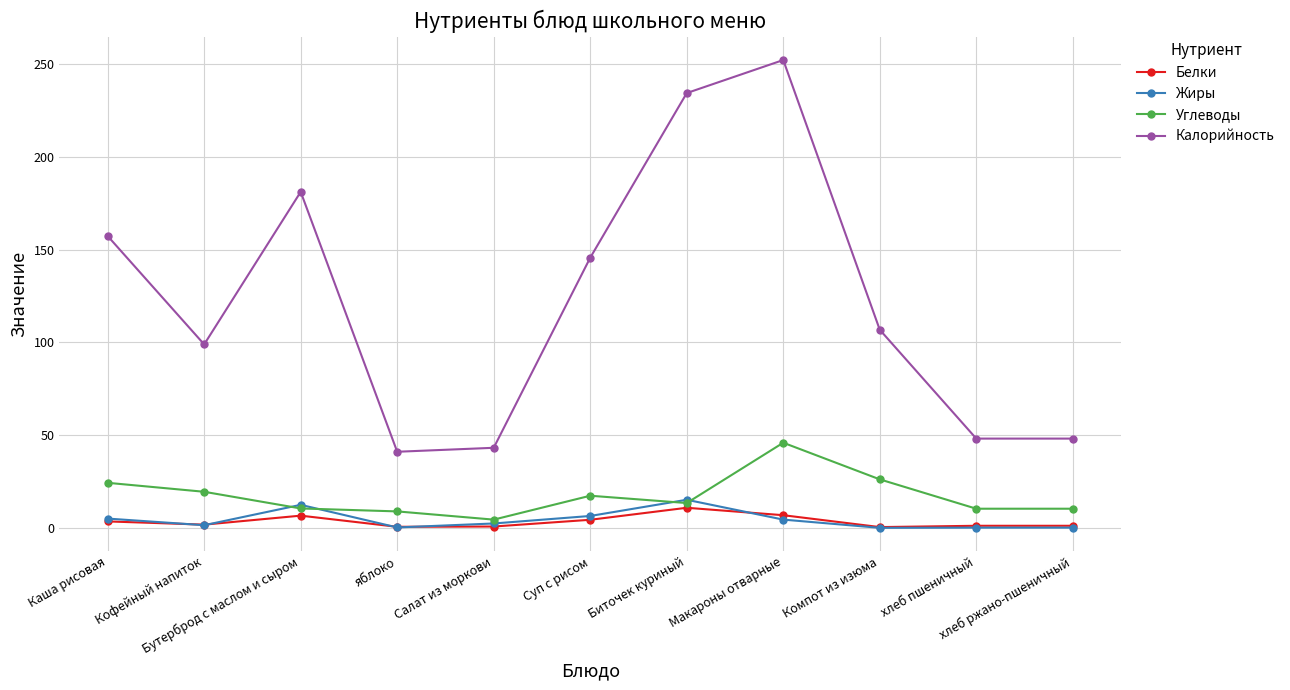

Does the chart display data point markers on the line(s)?

Yes